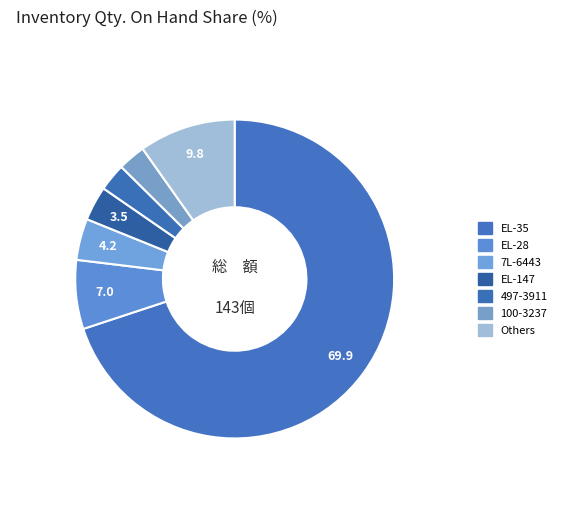

How many segments does this pie chart have?

7